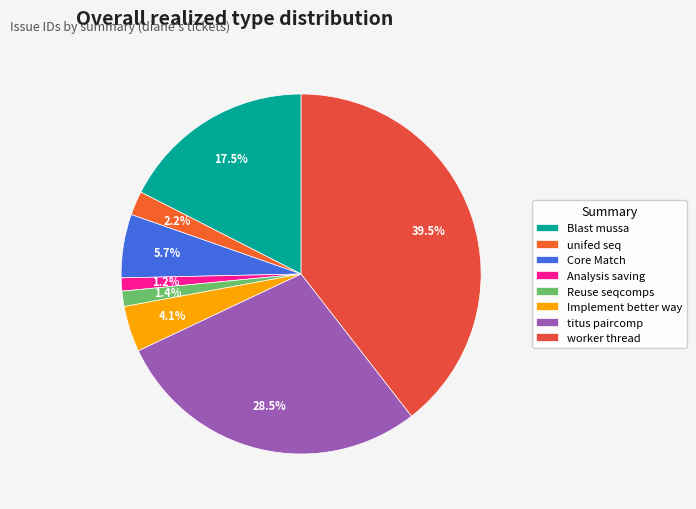

What is the largest slice in the pie chart?

worker thread